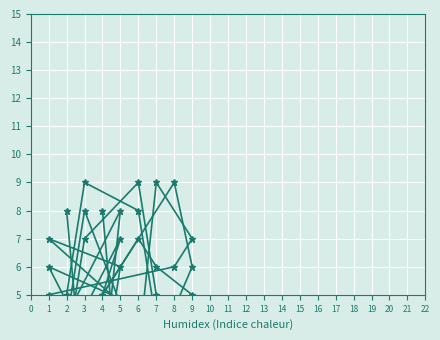

Which series has the largest range (max minus min)?

col_6